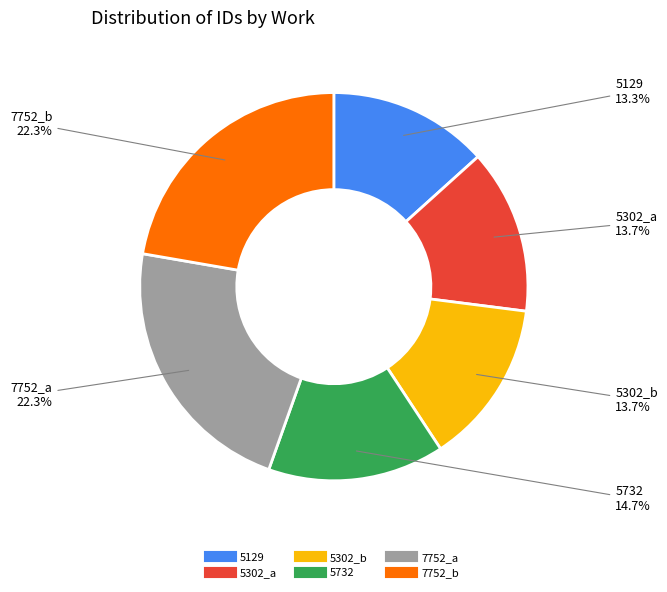

Does 7752_b account for over 50% of the chart?

No